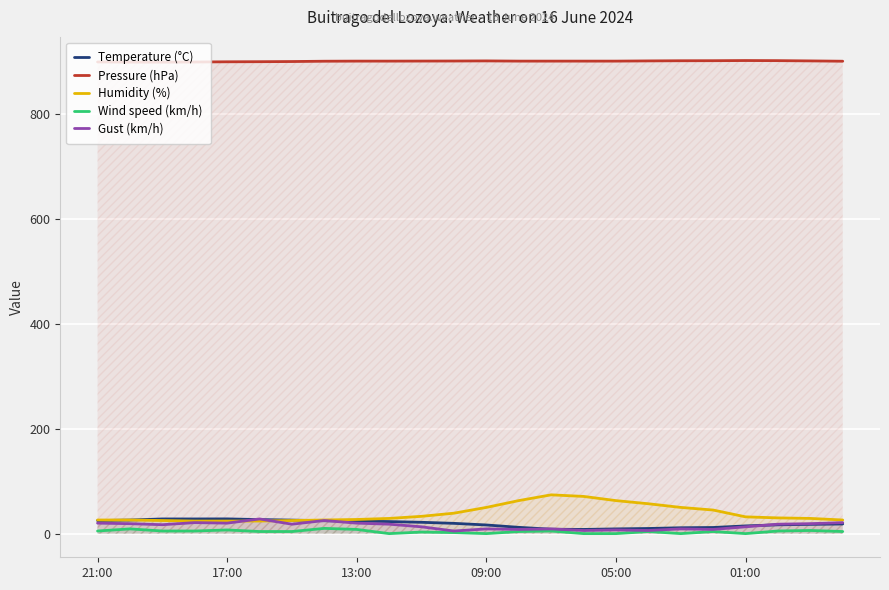

At which category is the sum across all series the highest?

14